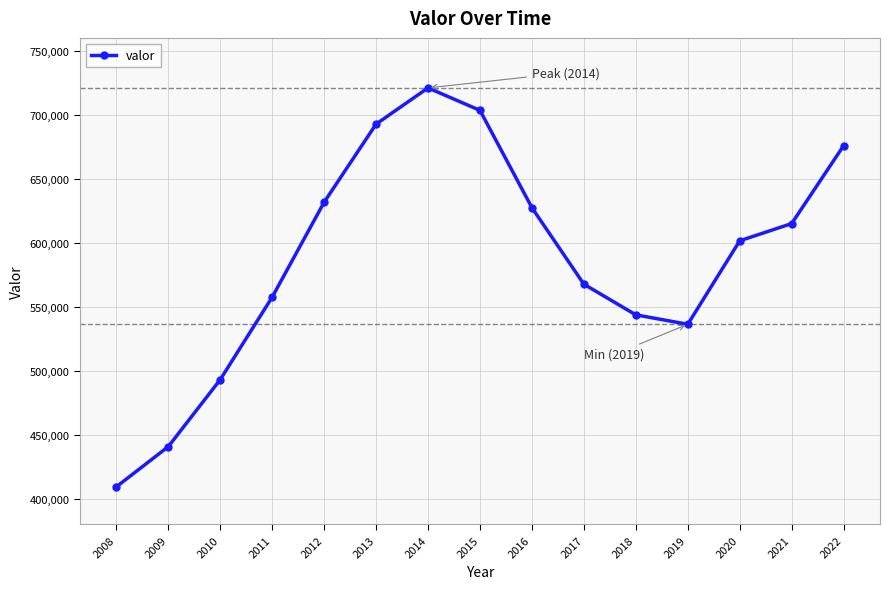

The value at 2022 is 675851. True or false?

True